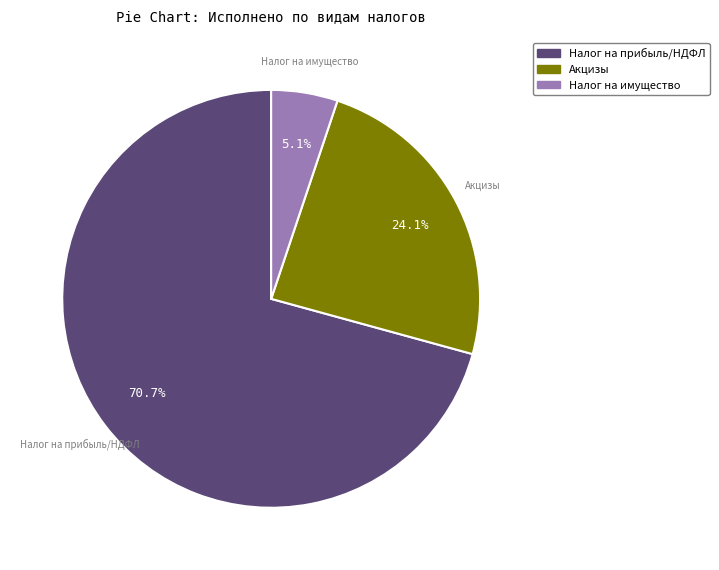

Is there a majority slice in this chart?

Yes